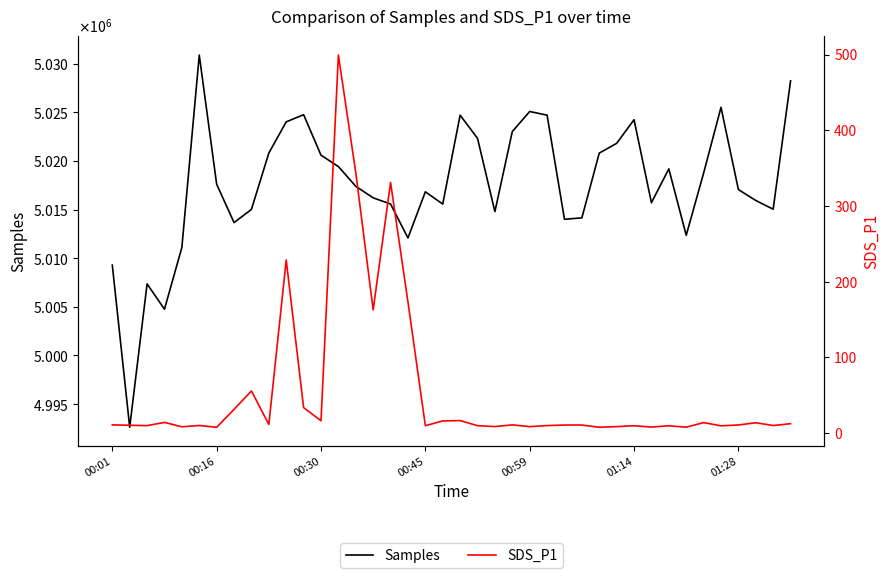

Reading left to right, transcribe all the data shown in this chart.

Samples: 5009288.0	4992620.0	5007358.0	5004755.0	5011101.0	5030876.0	5017603.0	5013658.0	5015013.0	5020803.0	5024010.0	5024749.0	5020586.0	5019417.0	5017386.0	5016202.0	5015564.0	5012079.0	5016821.0	5015560.0	5024696.0	5022320.0	5014784.0	5023009.0	5025076.0	5024699.0	5014000.0	5014143.0	5020799.0	5021802.0	5024234.0	5015698.0	5019178.0	5012353.0	5018740.0	5025502.0	5017053.0	5015929.0	5015033.0	5028221.0
SDS_P1: 10.9	10.4	9.9	14.2	8.4	10.1	7.8	31.4	55.7	11.5	228.7	33.8	16.4	499.3	344.0	162.8	331.0	173.3	9.8	16.1	16.6	9.9	8.7	10.9	8.6	10.0	10.7	10.7	7.8	8.6	9.8	8.1	9.7	7.8	13.9	9.7	10.8	13.8	10.1	12.5